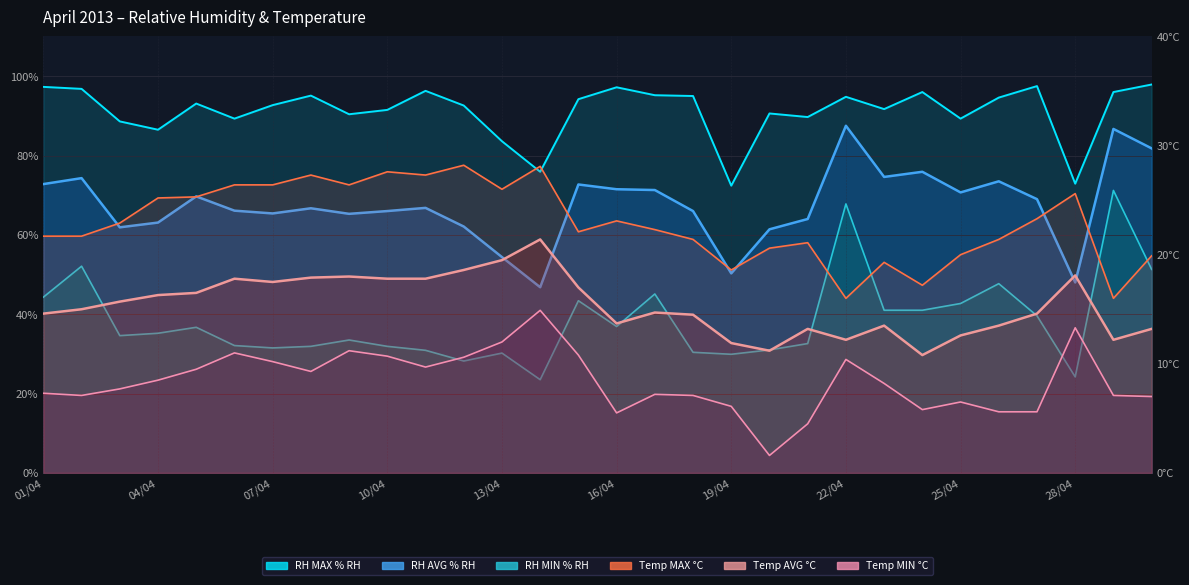

Where does the Relative Humidity (MAX % RH) series first go above 93?

01/04